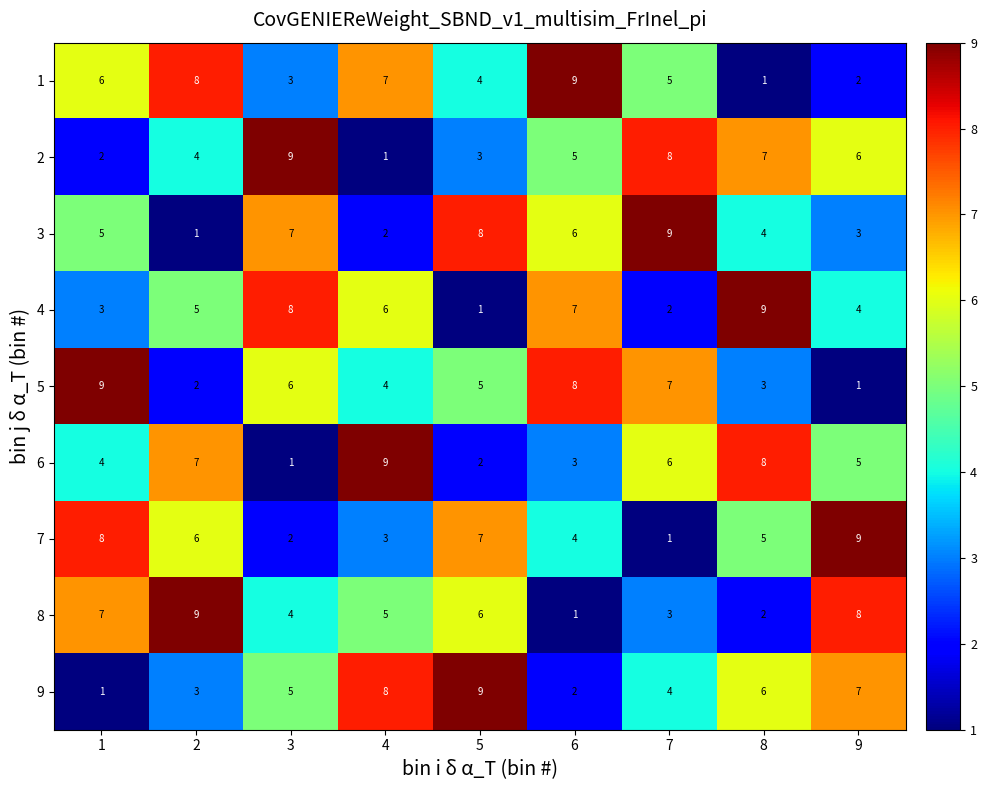

What is the sum of all 9 values?

45